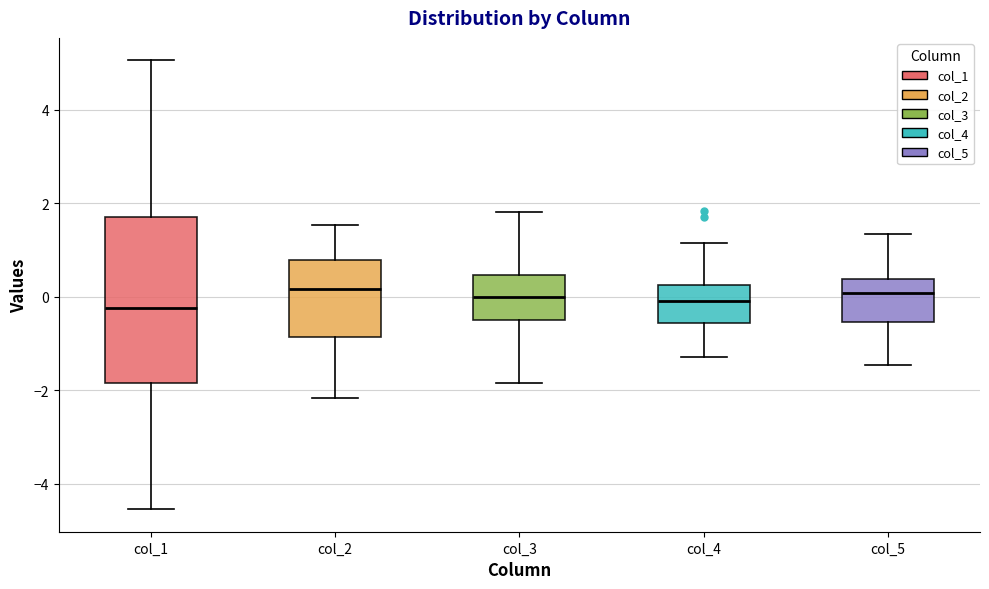

Reading left to right, read every box against the y-axis: the position of its median line, the range the box covers, and the ends of its whiskers. The values are not printed on the chart, so give them approximately, as read against the axis.

col_1: median -0.2, box -1.8 to 1.8, whiskers -4.6 to 5.0
col_2: median 0.2, box -0.8 to 0.8, whiskers -2.2 to 1.6
col_3: median 0.0, box -0.4 to 0.4, whiskers -1.8 to 1.8
col_4: median 0.0, box -0.6 to 0.2, whiskers -1.2 to 1.2
col_5: median 0.0, box -0.6 to 0.4, whiskers -1.4 to 1.4